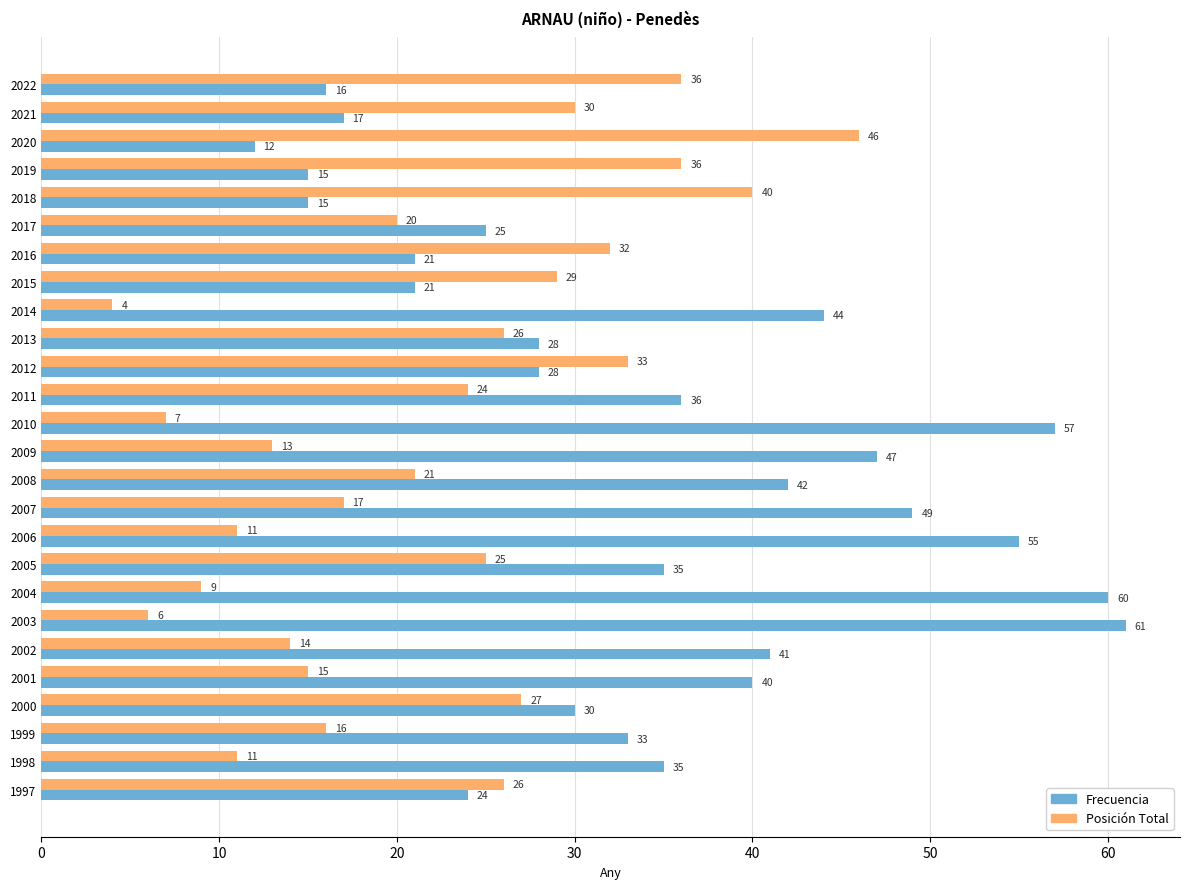

Which series has the largest total across all categories?

Frecuencia